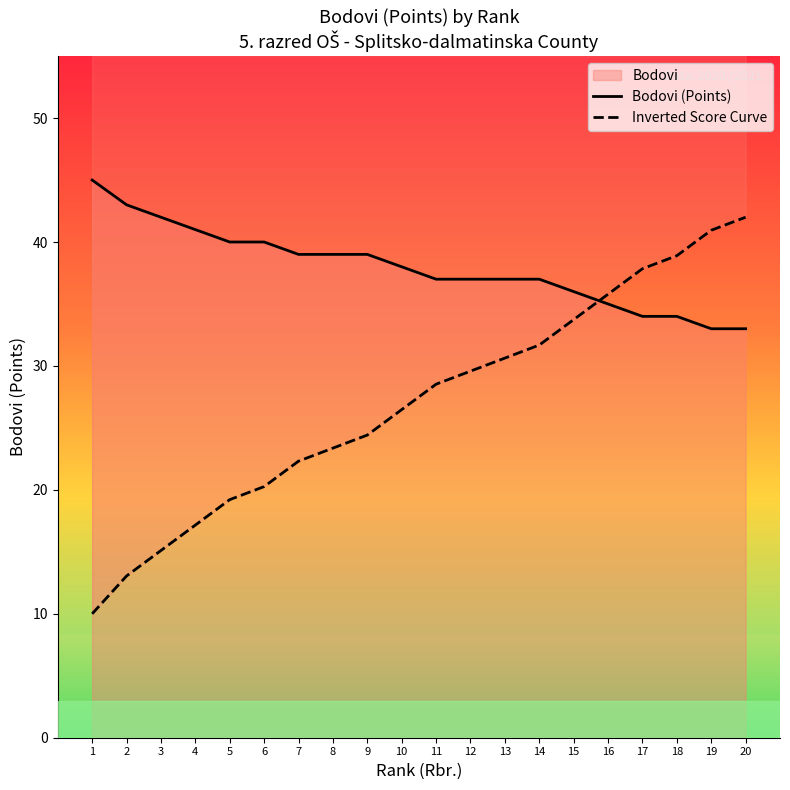

List the series in order of their overall mean, lowest first.

Inverted Score Curve, Bodovi (Points)